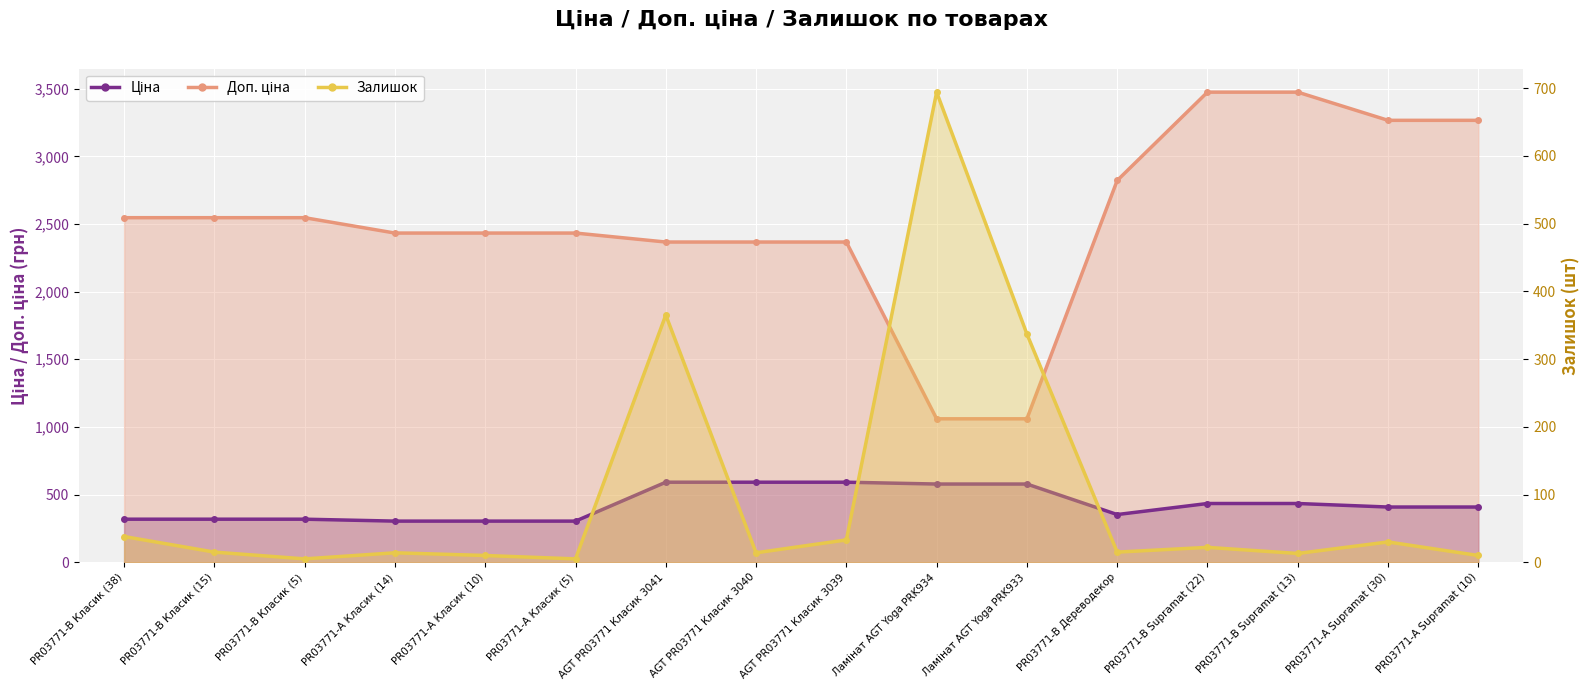

True or false: Доп. ціна and Ціна intersect in this chart.

False